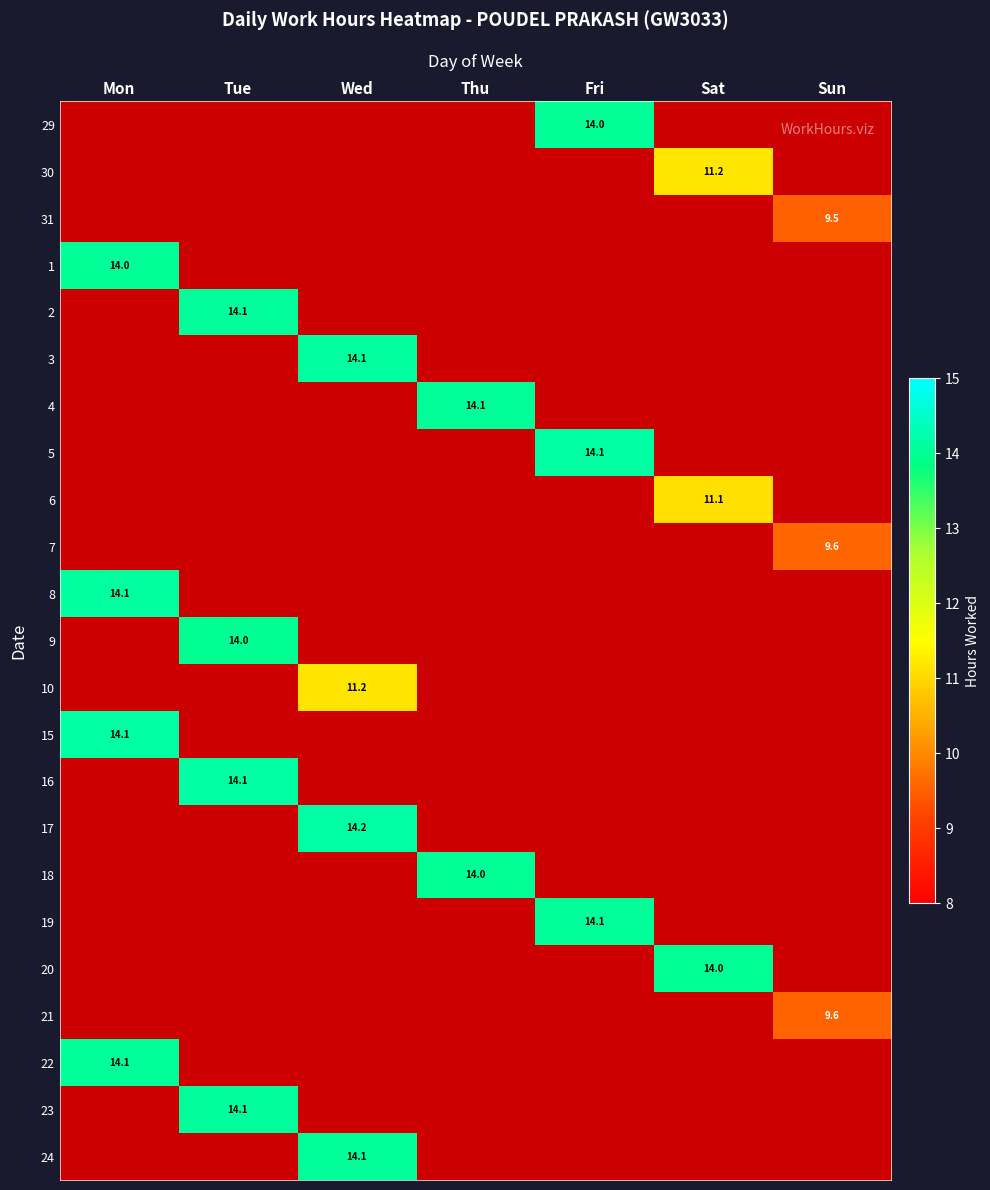

Is it true that 30 equals 11.2 at Sat?

True